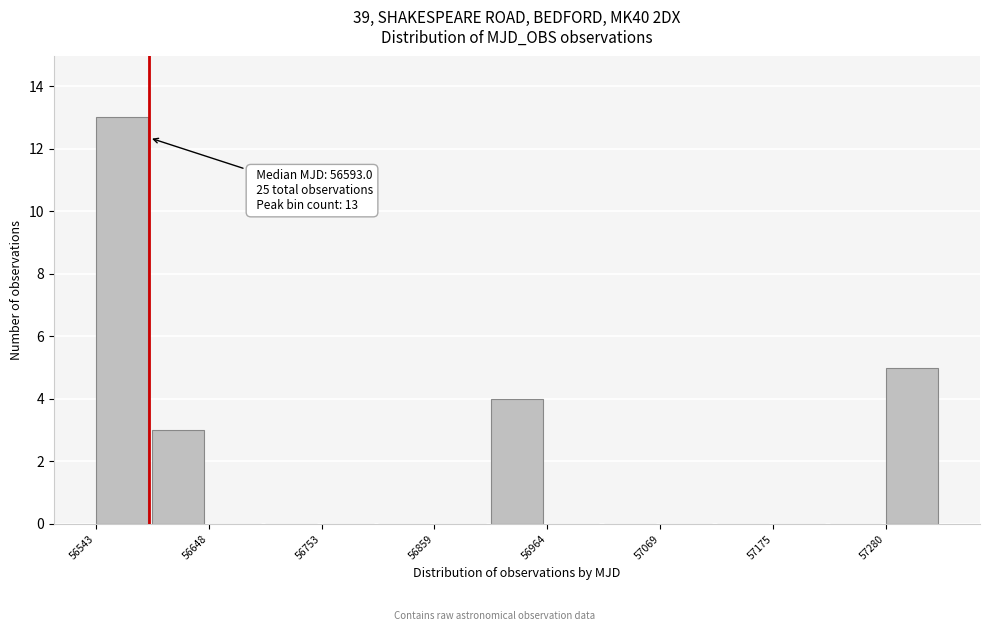

Read against the x-axis, roughly where is the centre of the tallest bar?

56560